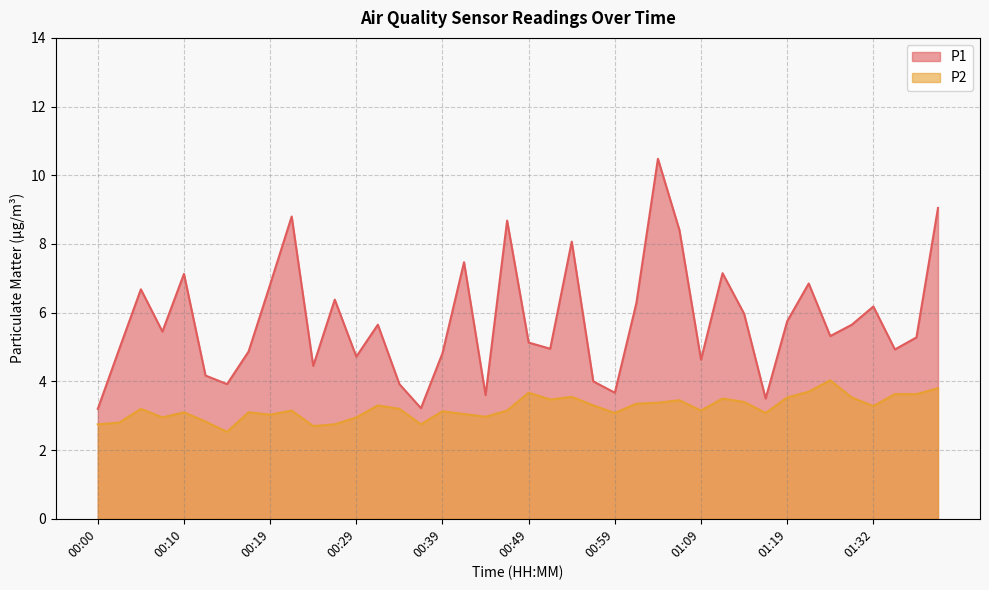

Read the P1 value at 00:32.

5.7